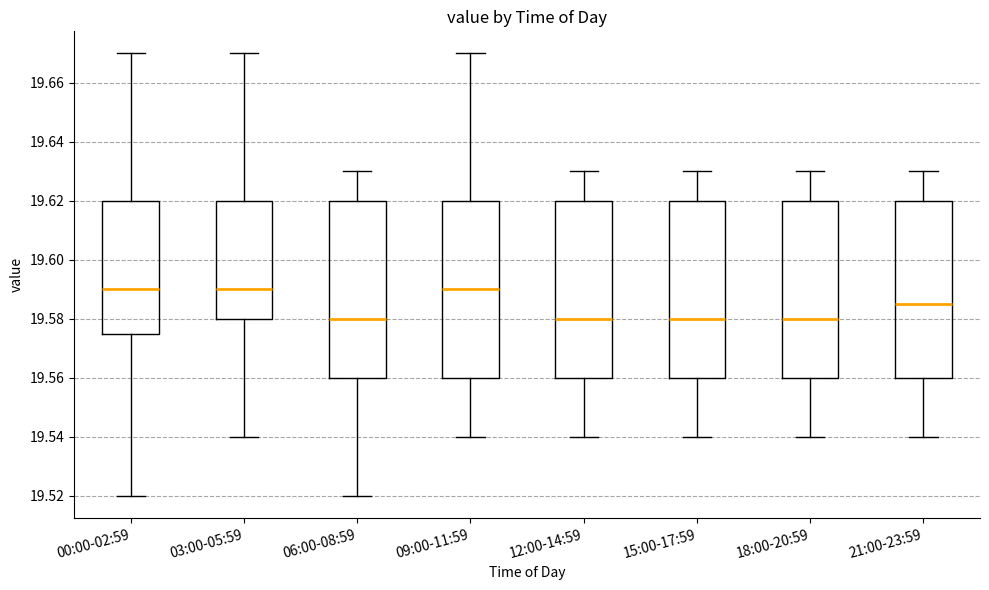

Where is the upper edge of the box for 06:00-08:59 on the y-axis? The values are not printed on the chart, so give them approximately, as read against the axis.

19.620